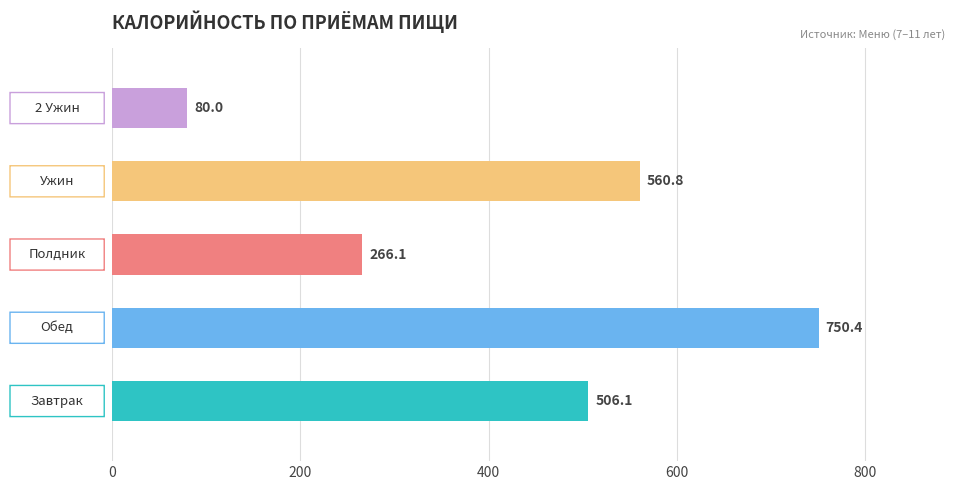

What is the maximum value shown in the chart?

750.4